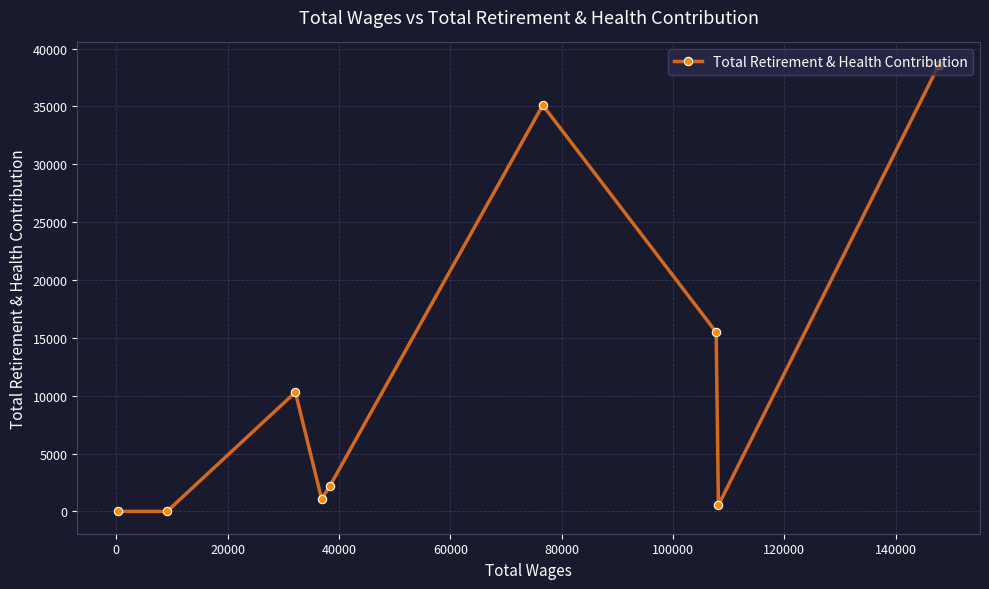

How many categories are shown in the chart?

9